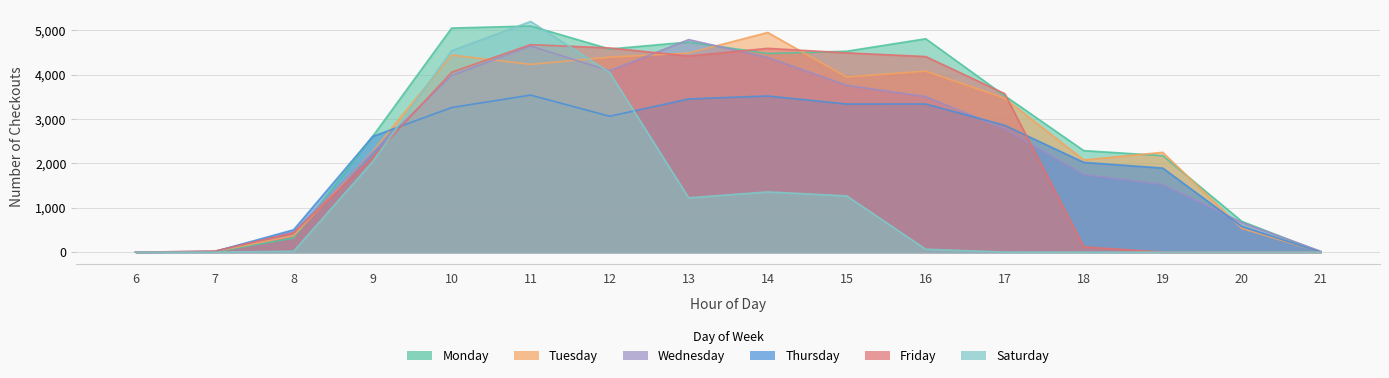

At 15, list the series in order from largest to smallest.

Monday, Friday, Tuesday, Wednesday, Thursday, Saturday